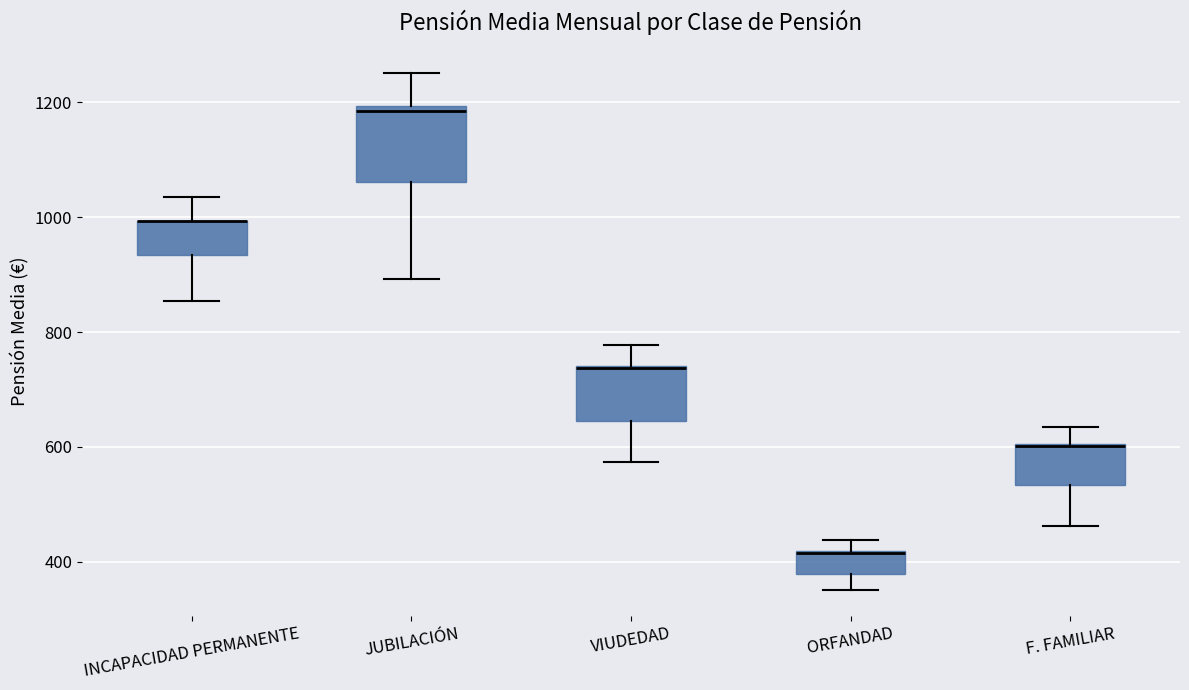

Reading left to right, read every box against the y-axis: the position of its median line, the range the box covers, and the ends of its whiskers. The values are not printed on the chart, so give them approximately, as read against the axis.

INCAPACIDAD PERMANENTE: median 1000 (drawn on the box's upper edge), box 940 to 1000, whiskers 860 to 1040
JUBILACIÓN: median 1180, box 1060 to 1200, whiskers 900 to 1260
VIUDEDAD: median 740 (drawn on the box's upper edge), box 640 to 740, whiskers 580 to 780
ORFANDAD: median 420 (drawn on the box's upper edge), box 380 to 420, whiskers 360 to 440
F. FAMILIAR: median 600 (drawn on the box's upper edge), box 540 to 600, whiskers 460 to 640